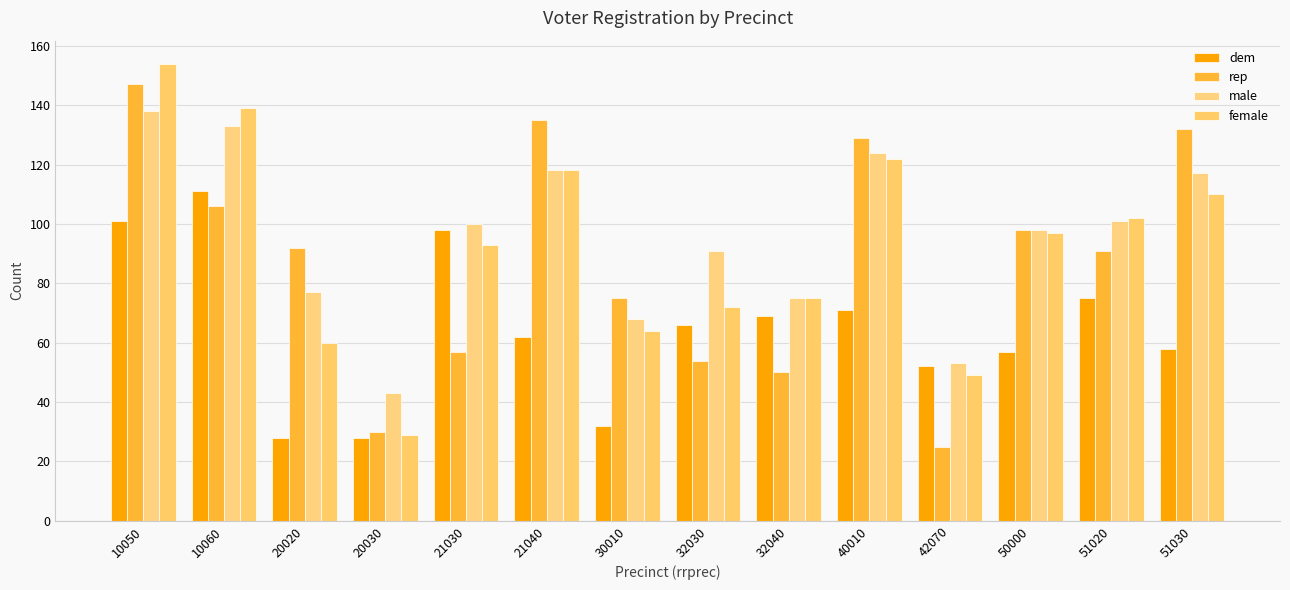

Are the bars horizontal?

No